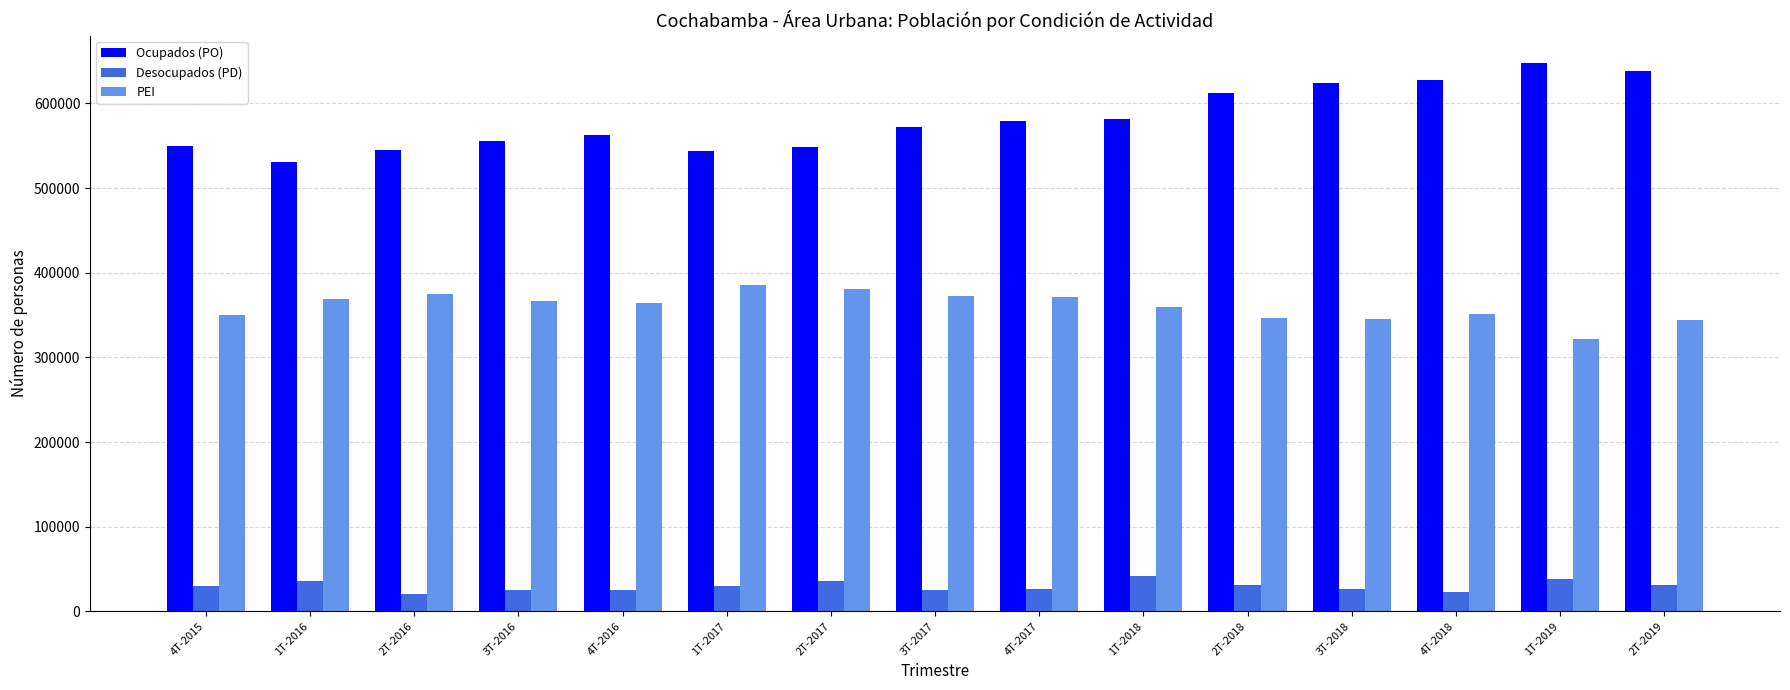

What is the label of the 6th bar from the left?

1T-2017